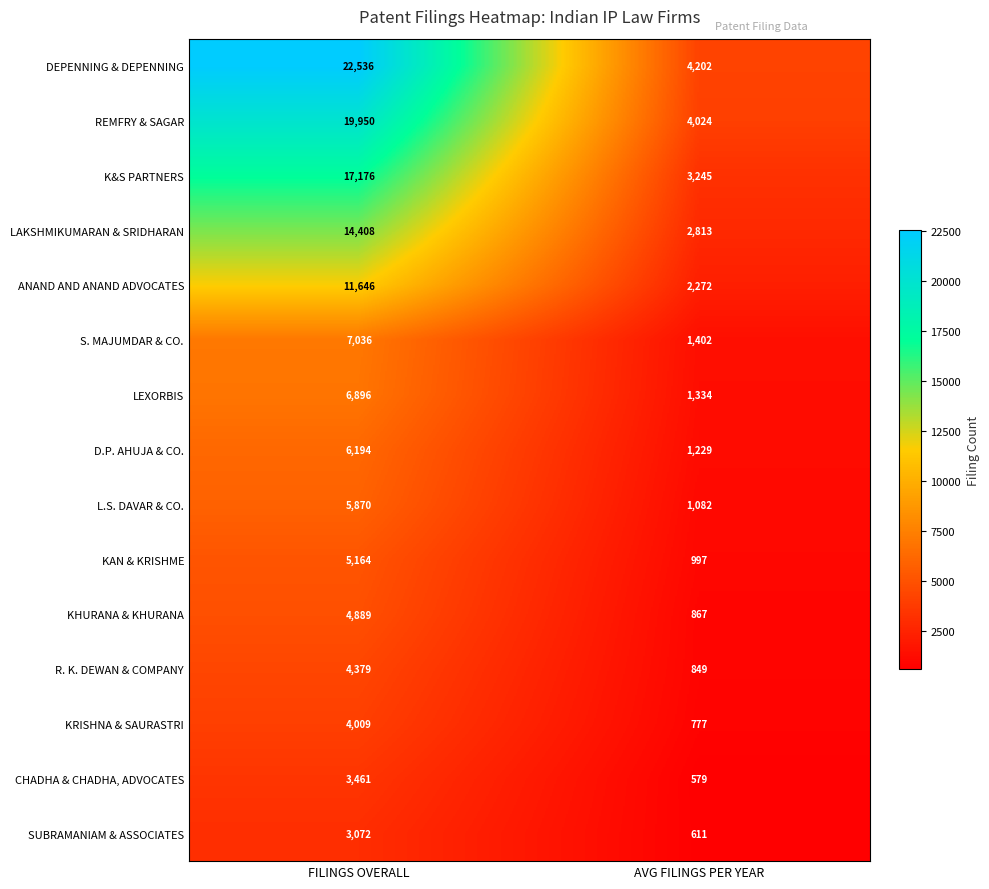

Which series has the widest spread of values?

DEPENNING & DEPENNING